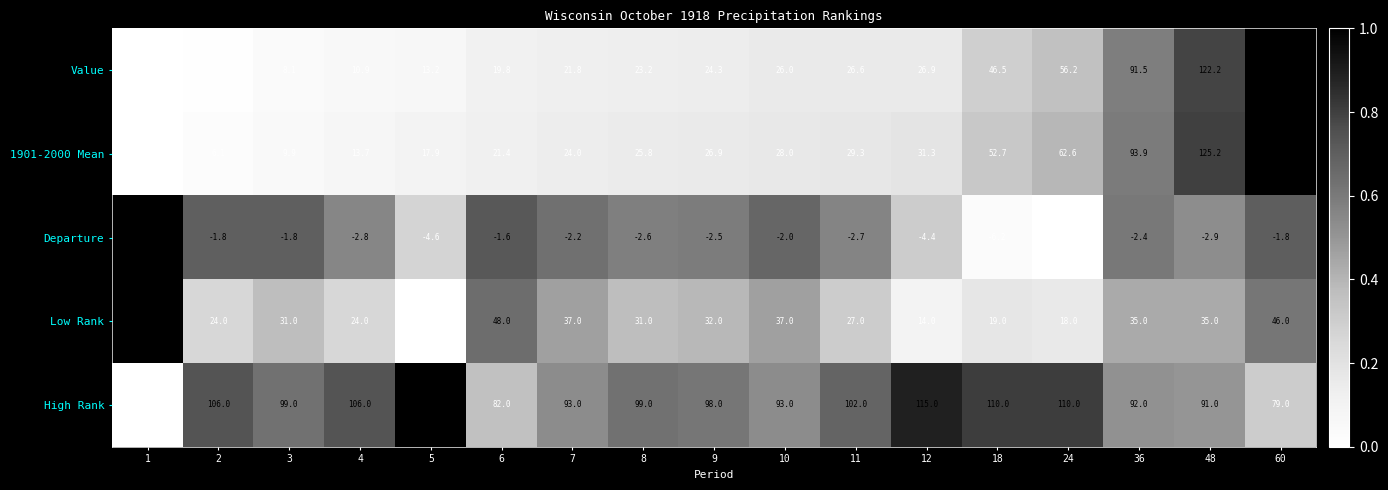

What value does the Value series have at 4?

10.9